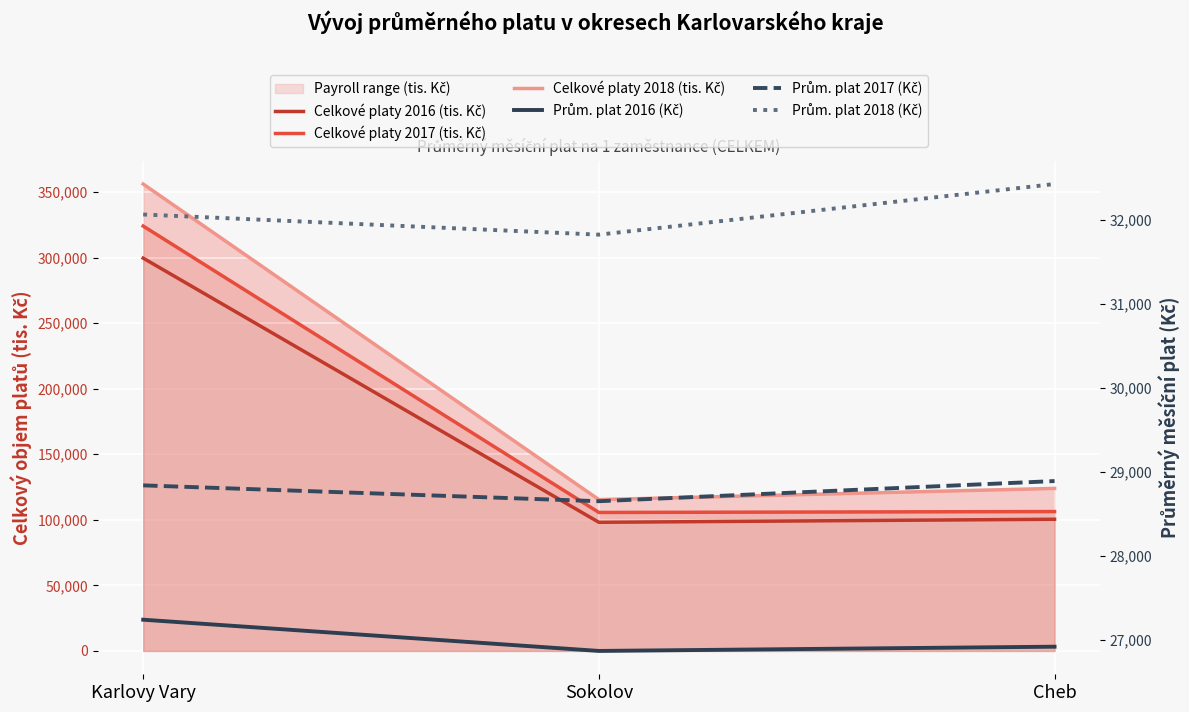

Between Karlovy Vary and Cheb, which series saw the biggest shift?

Celkové platy 2018 (tis. Kč)